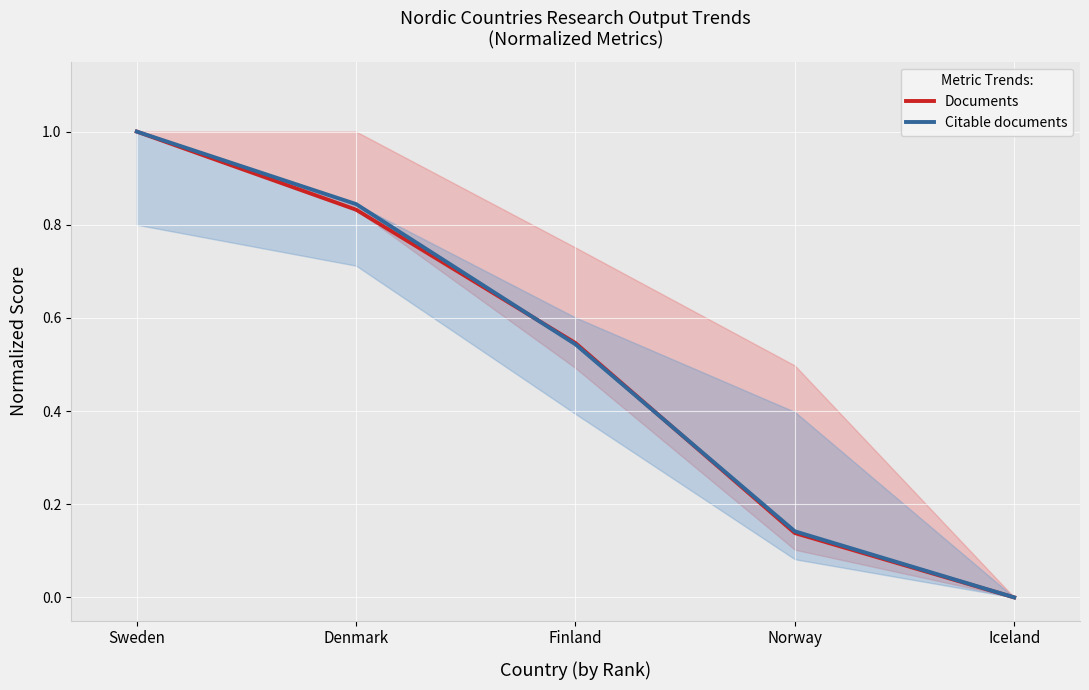

How many values in Documents are above zero?

4